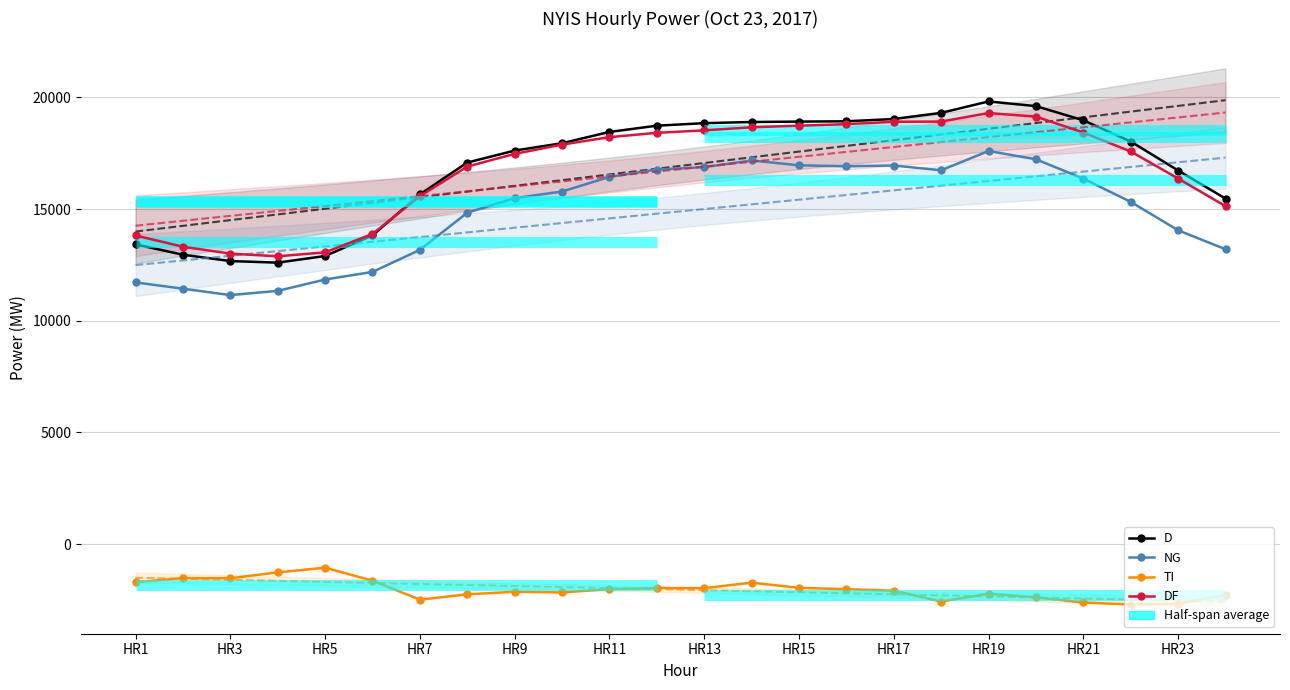

True or false: NG and D intersect in this chart.

False